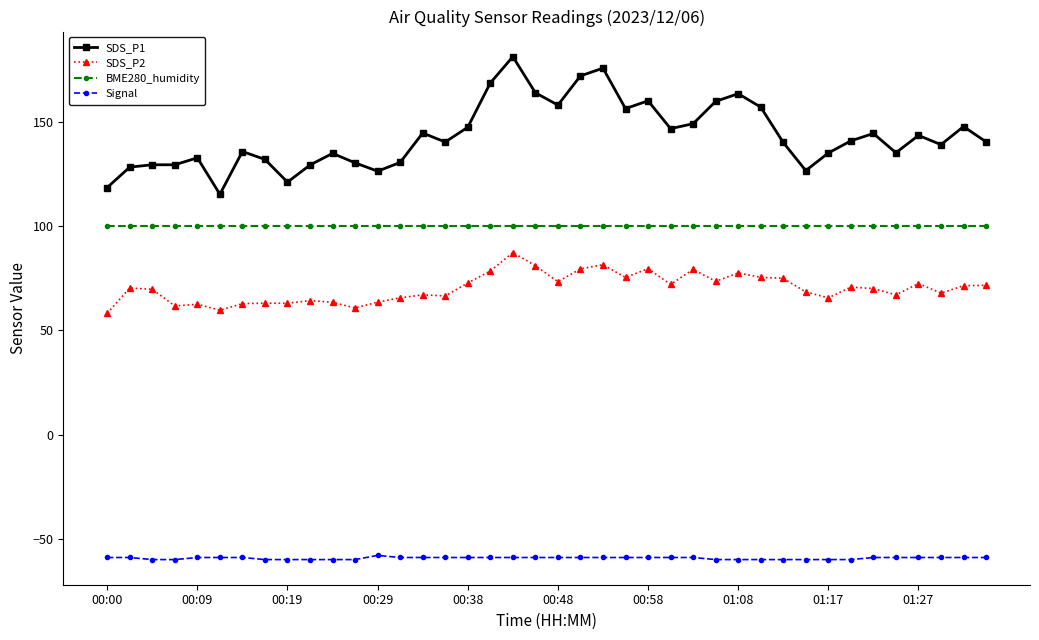

What are all the series names shown in the legend?

SDS_P1, SDS_P2, BME280_humidity, Signal